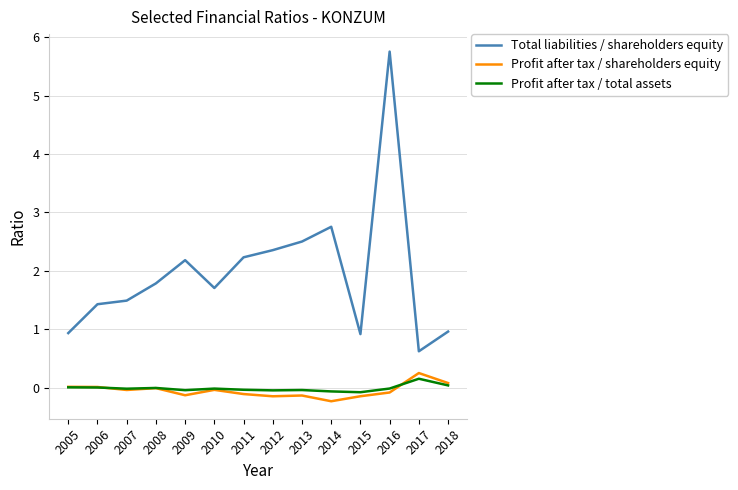

What is the sum of all Total liabilities / shareholders equity values?

27.6